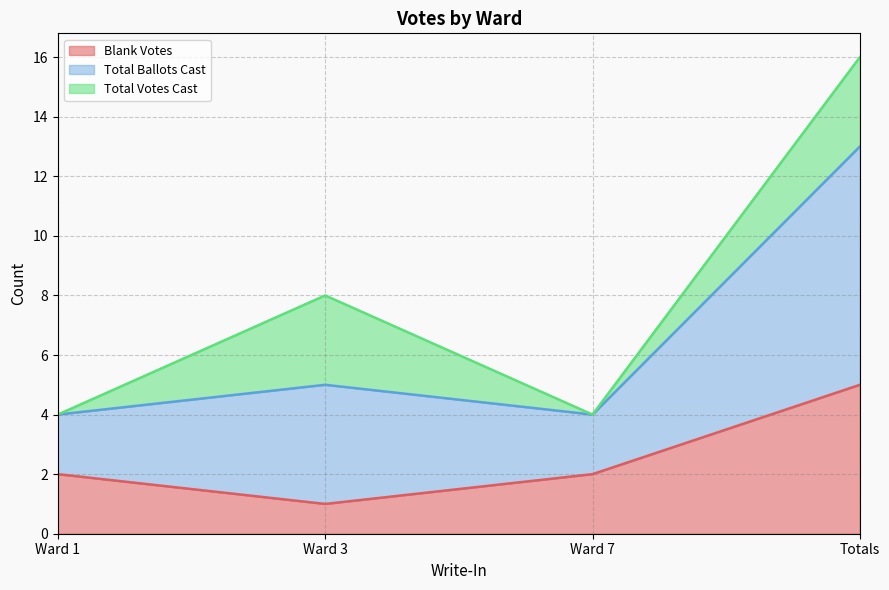

What position from the left is Totals?

4